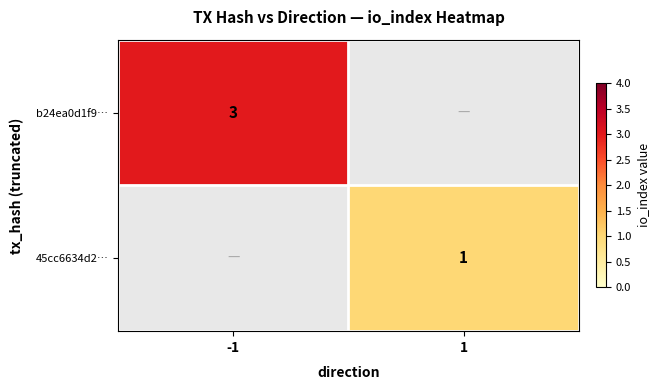

Is it true that b24ea0d1f9… equals 3 at -1?

True